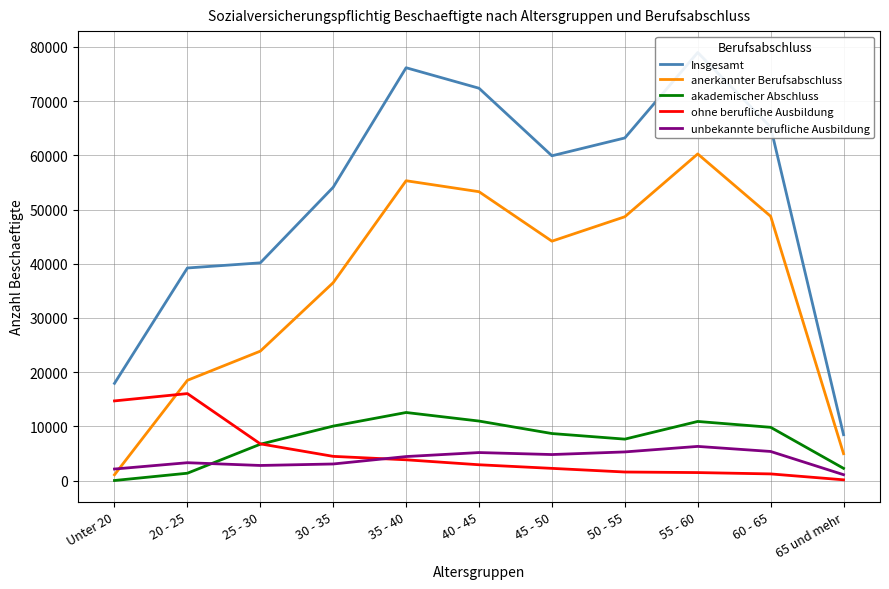

At which category is the sum across all series the highest?

55 - 60